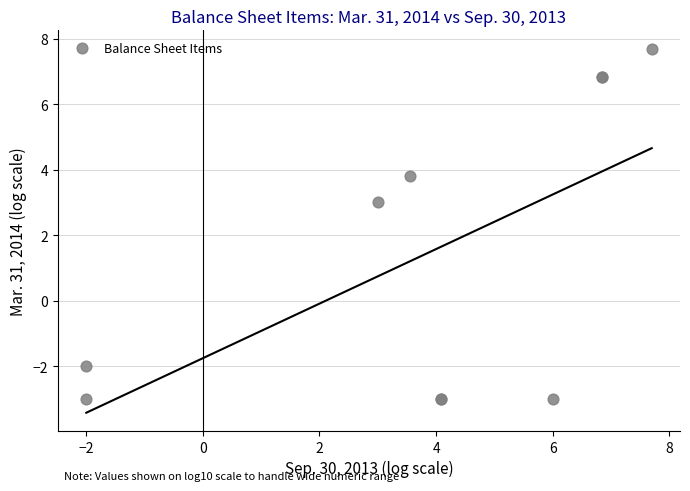

What Y value in the scatter plot is closest to 2?

3.0